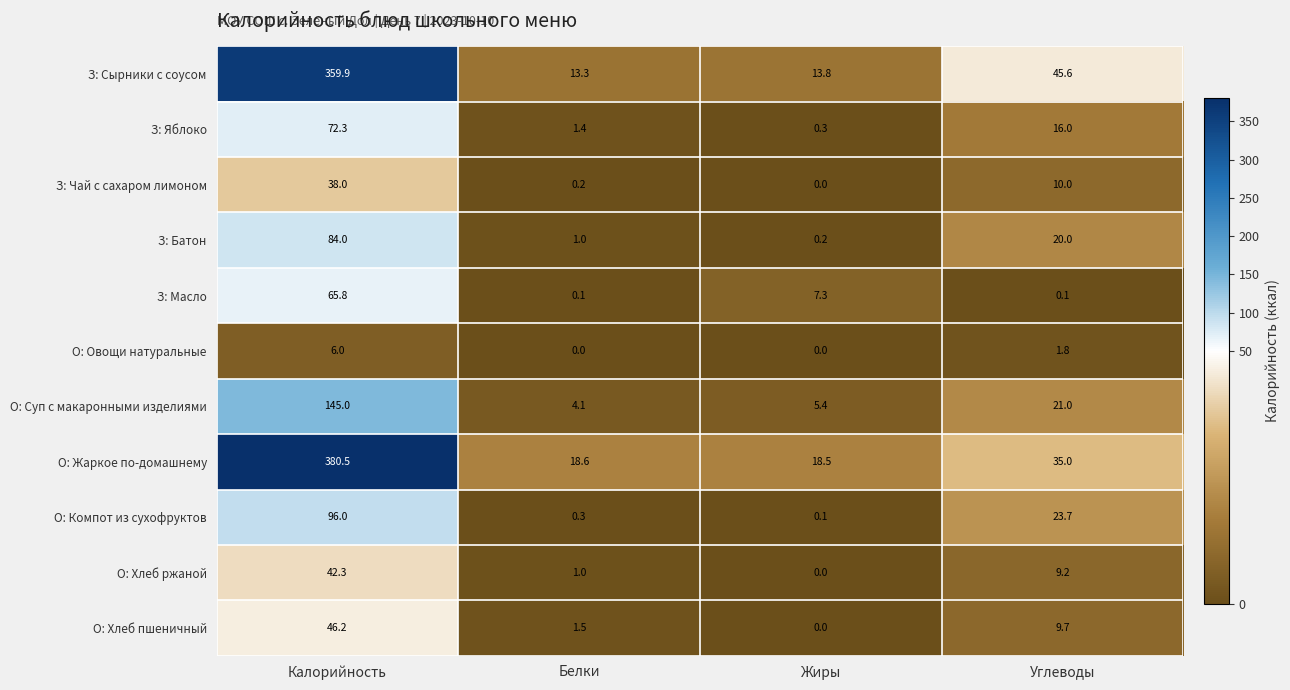

Is it true that З: Масло equals 0.1 at Углеводы?

True